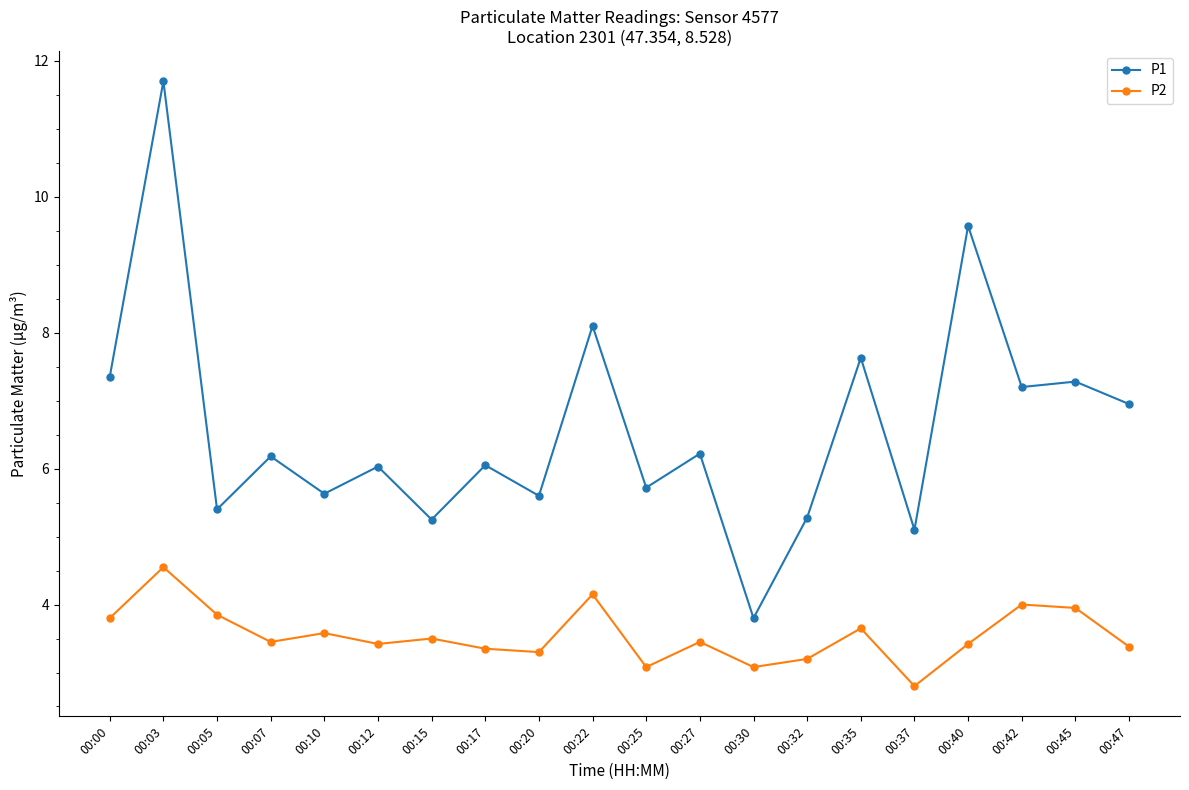

True or false: P1 and P2 cross at least once.

False